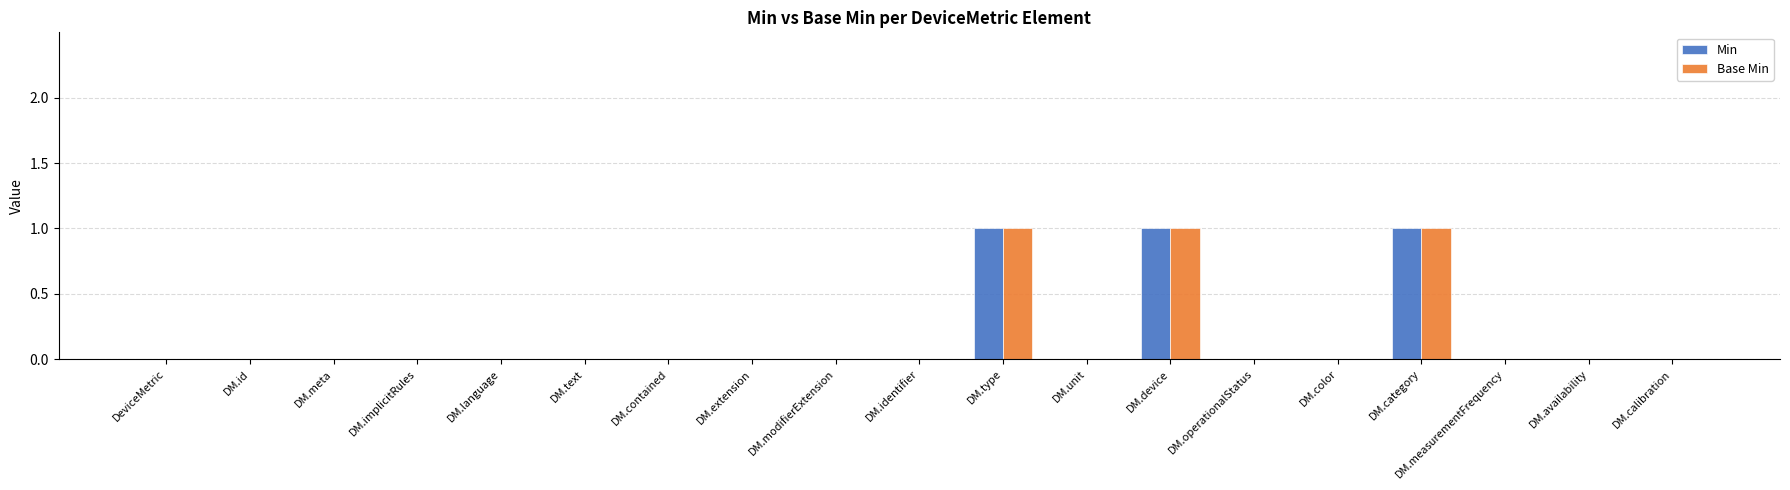

Are the bars grouped side by side (vs. stacked)?

Yes